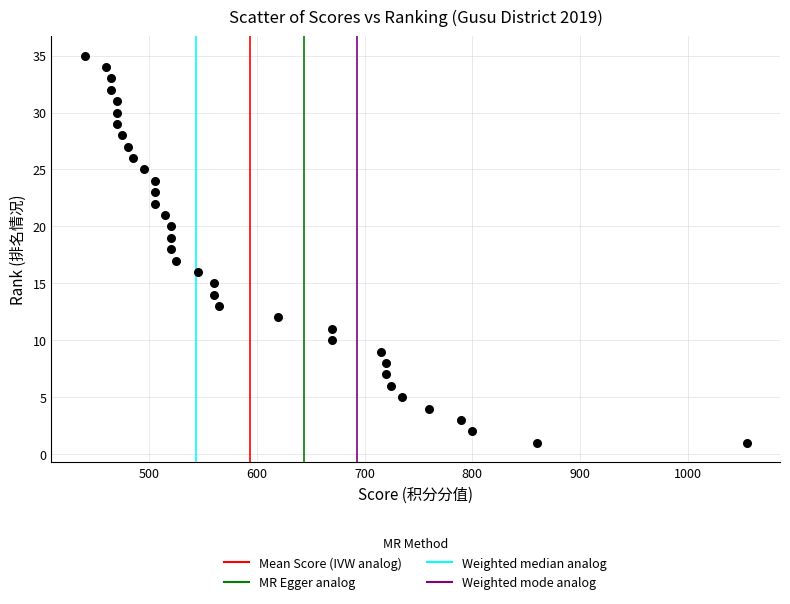

What is the range of Y values (max minus min)?

34